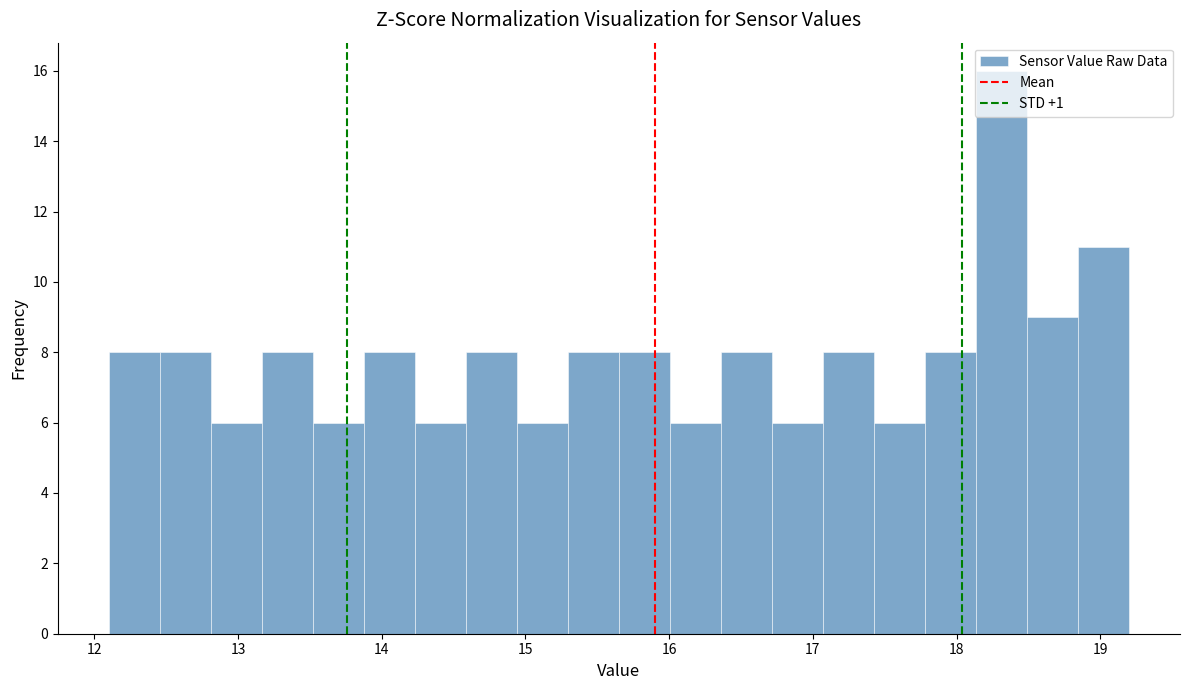

Read against the x-axis, roughly where is the centre of the tallest bar?

18.3